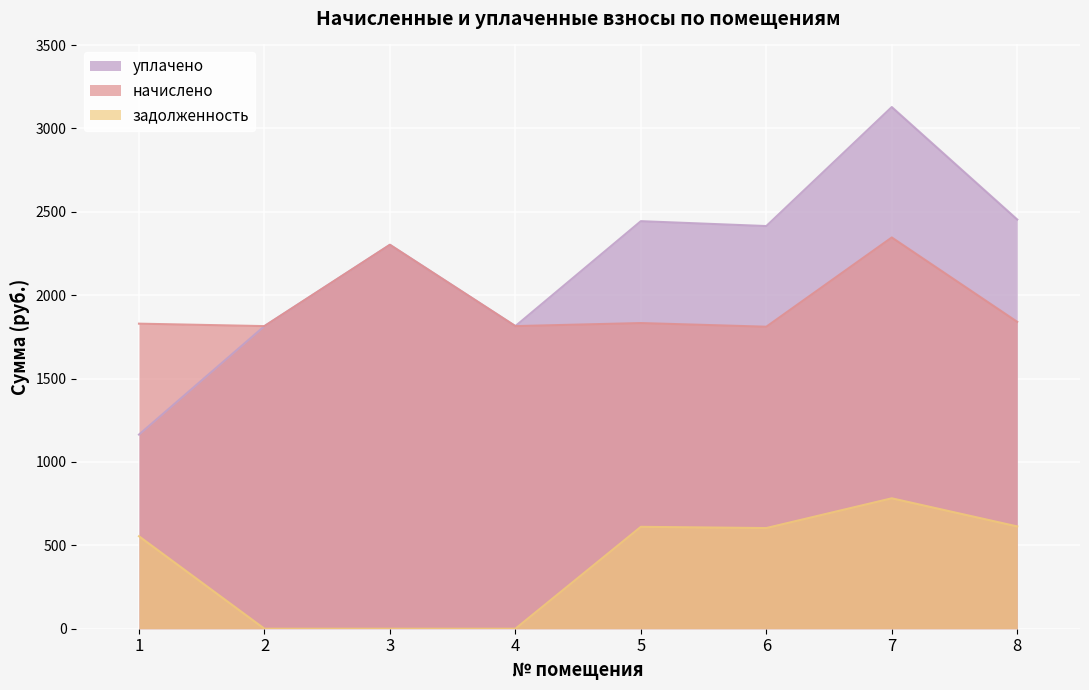

True or false: начислено and уплачено cross at least once.

False